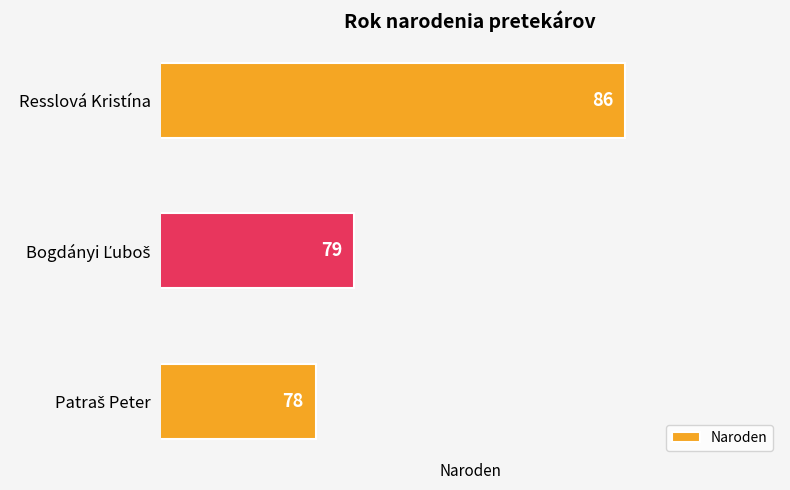

How many data points are less than 79?

1